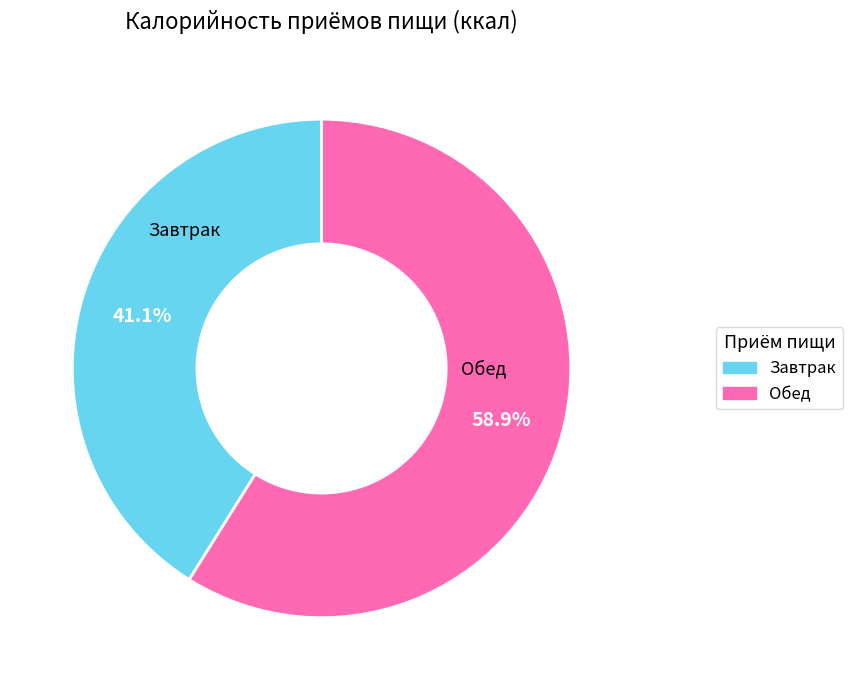

What is the largest slice in the pie chart?

Обед